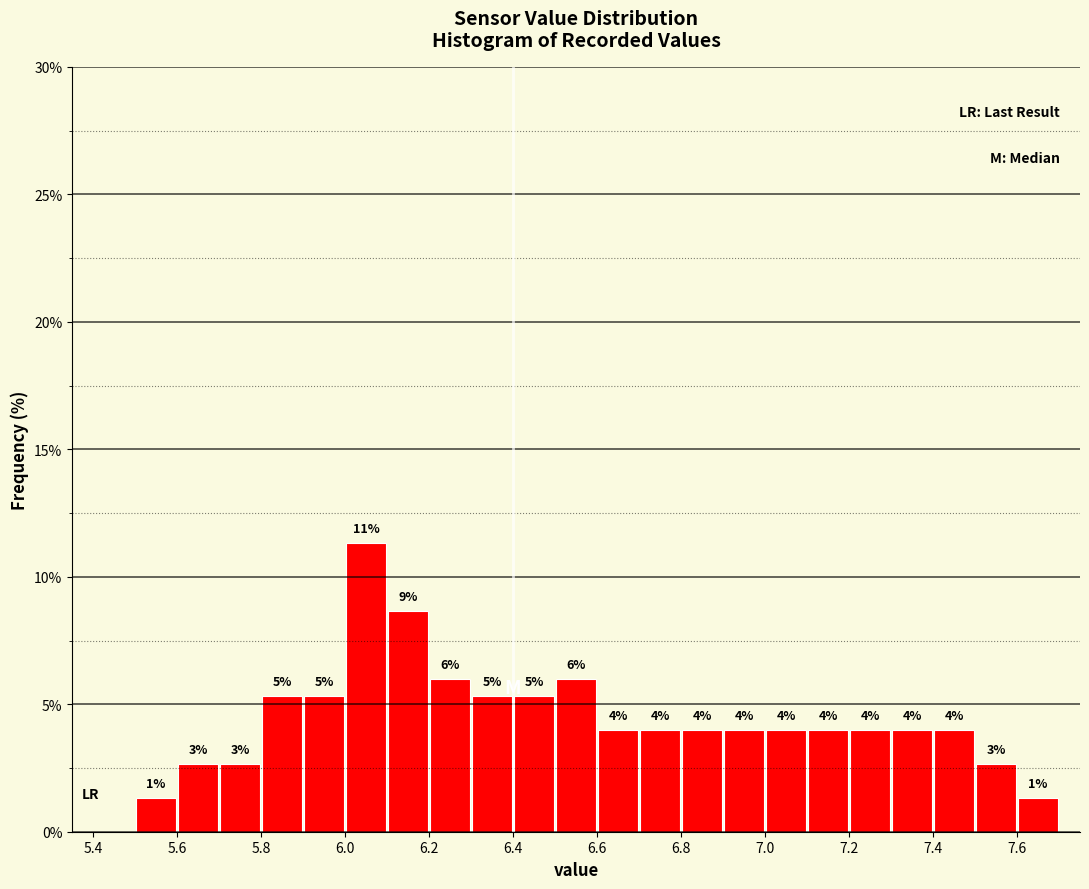

Which range on the x-axis has the tallest bar?

6.0 to 6.1